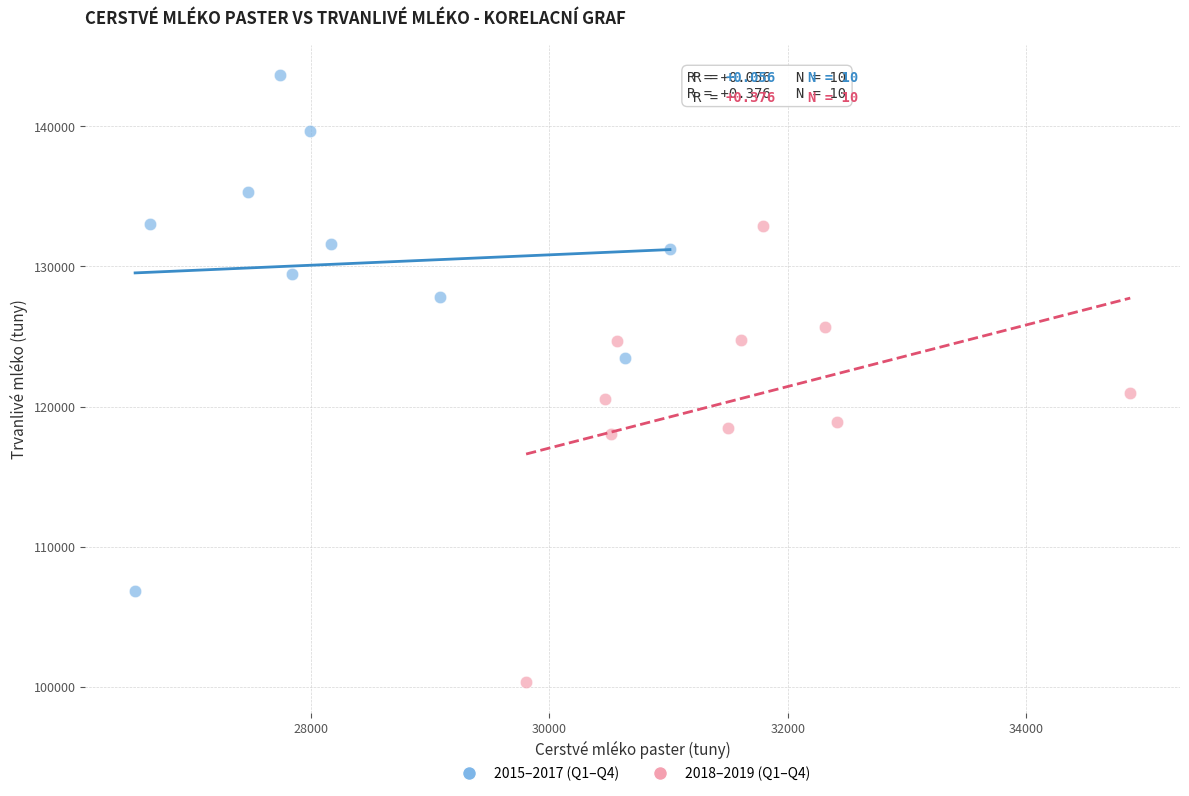

What are all the series names shown in the legend?

2015–2017 (Q1–Q4), 2018–2019 (Q1–Q4)